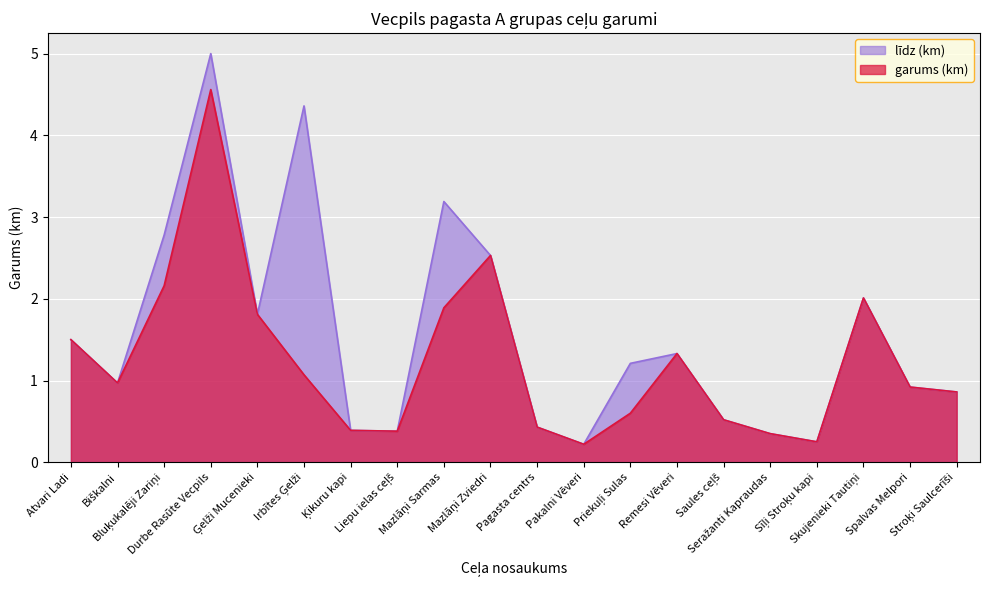

Rank the categories by value from highest to lowest.

Durbe Rasūte Vecpils, Irbītes Ģelži, Mazlāņi Sarmas, Bluķukalēji Zariņi, Mazlāņi Zviedri, Skujenieki Tautiņi, Ģelži Mucenieki, Atvari Ladi, Remesi Vēveri, Priekuļi Sulas, Biškalni, Spalvas Melpori, Stroķi Saulcerīši, Saules ceļš, Pagasta centrs, Ķikuru kapi, Liepu ielas ceļš, Seražanti Kapraudas, Sīļi Stroķu kapi, Pakalni Vēveri